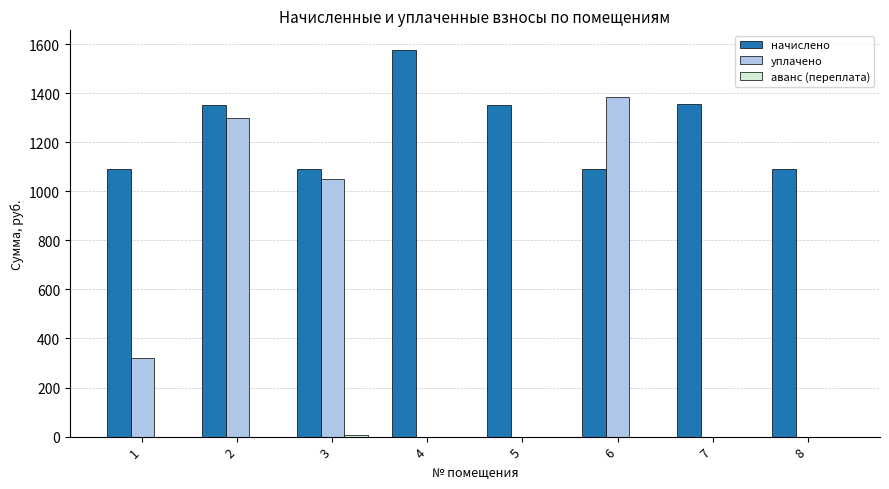

What is the total value across all series at 8?

1089.3